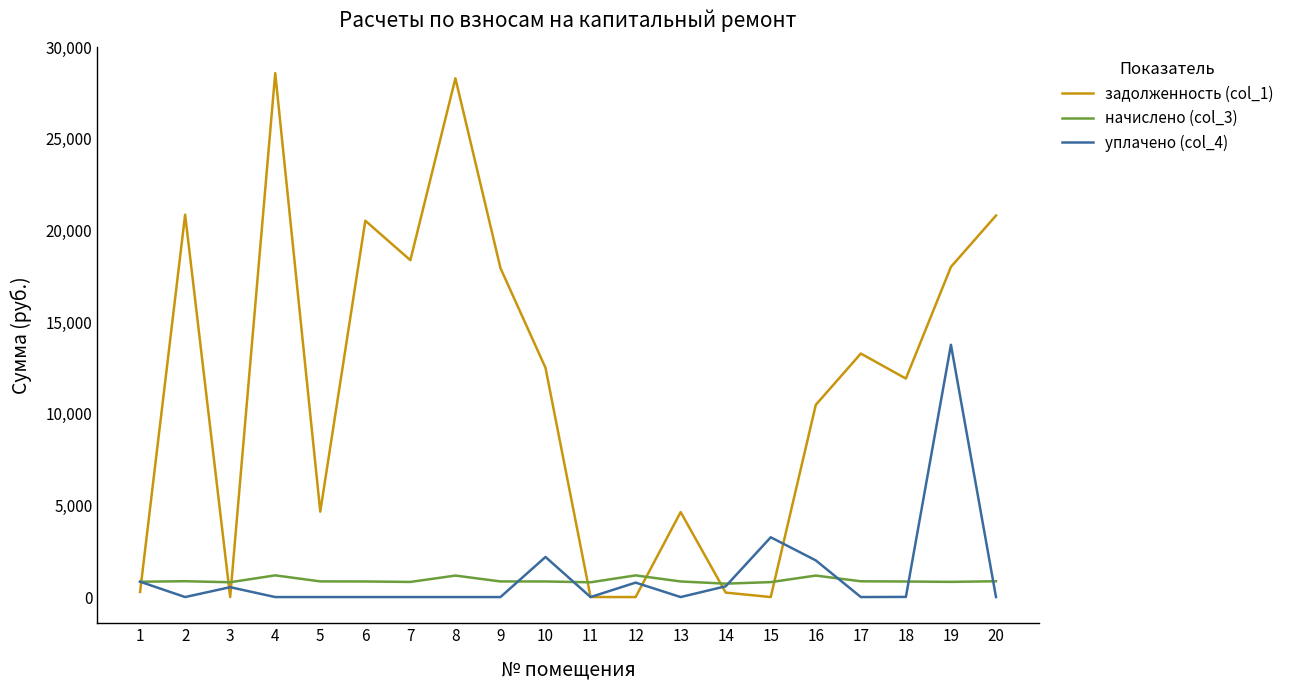

Which series has the largest range (max minus min)?

задолженность (col_1)